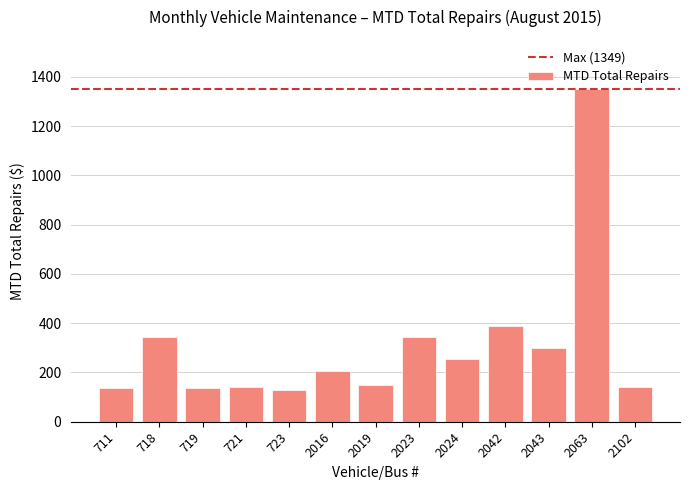

What is the change in value from 718 to 2042?

+43